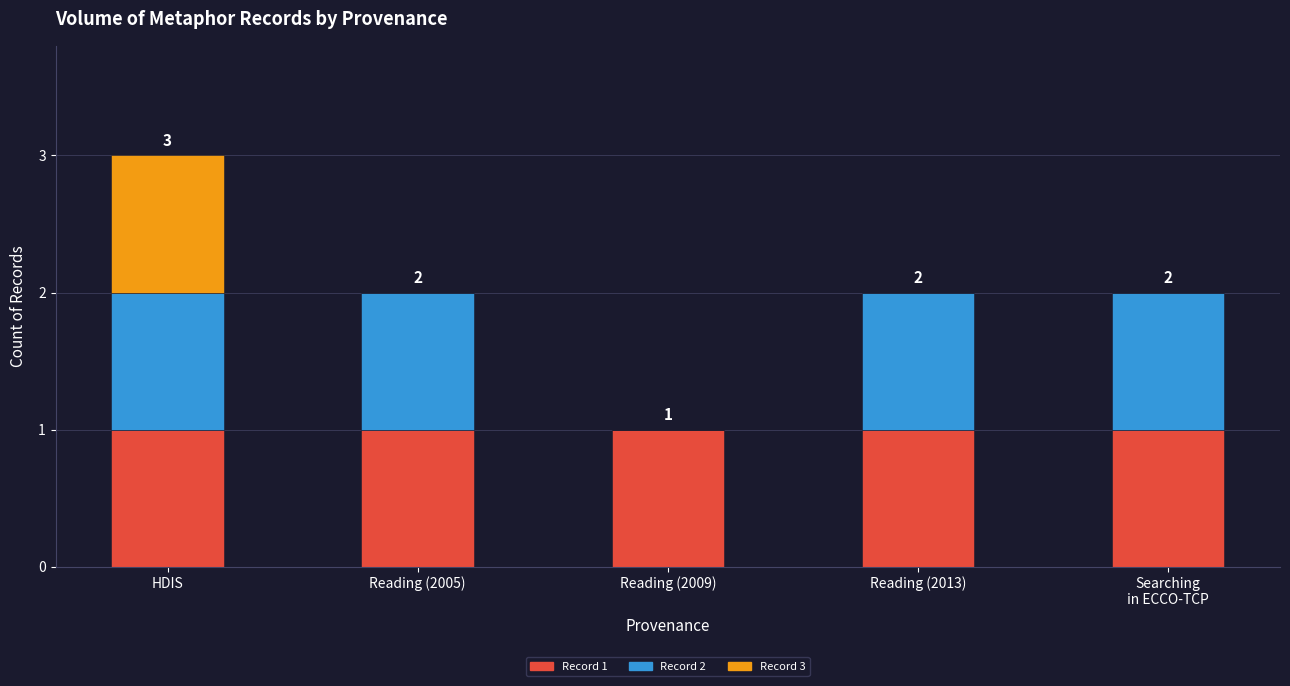

What is the total value across all series at Reading (2013)?

2